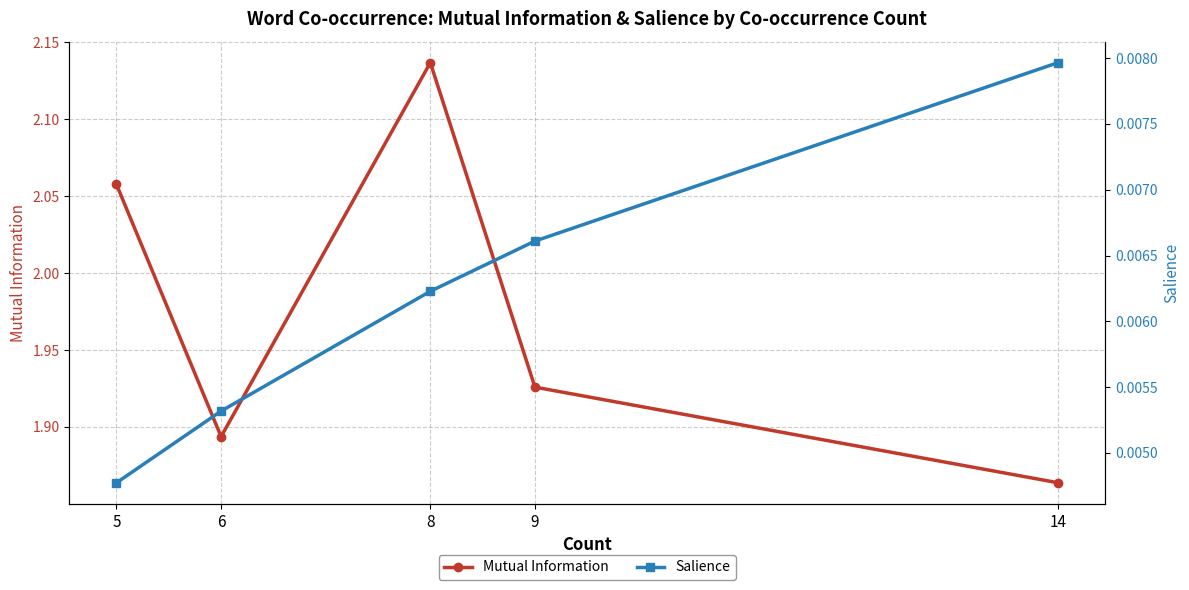

Is it true that Mutual Information equals 2.7 at 14?

False